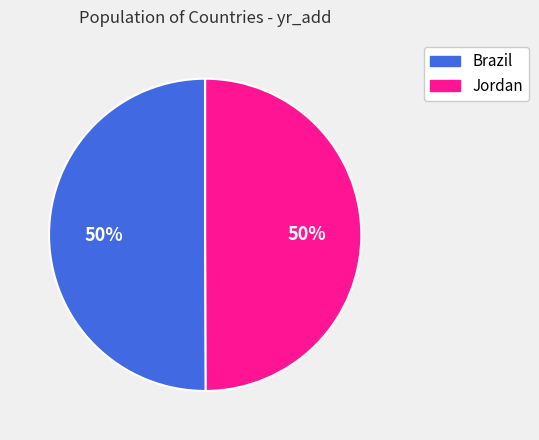

Is it true that Brazil is 37% of the pie?

False